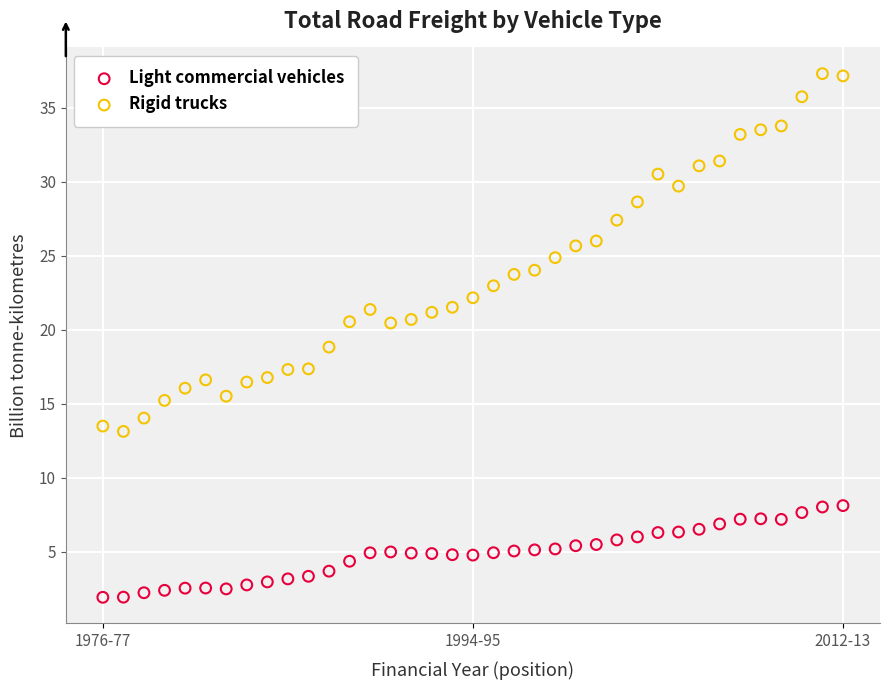

Which series contains the lowest Y value?

Light commercial vehicles